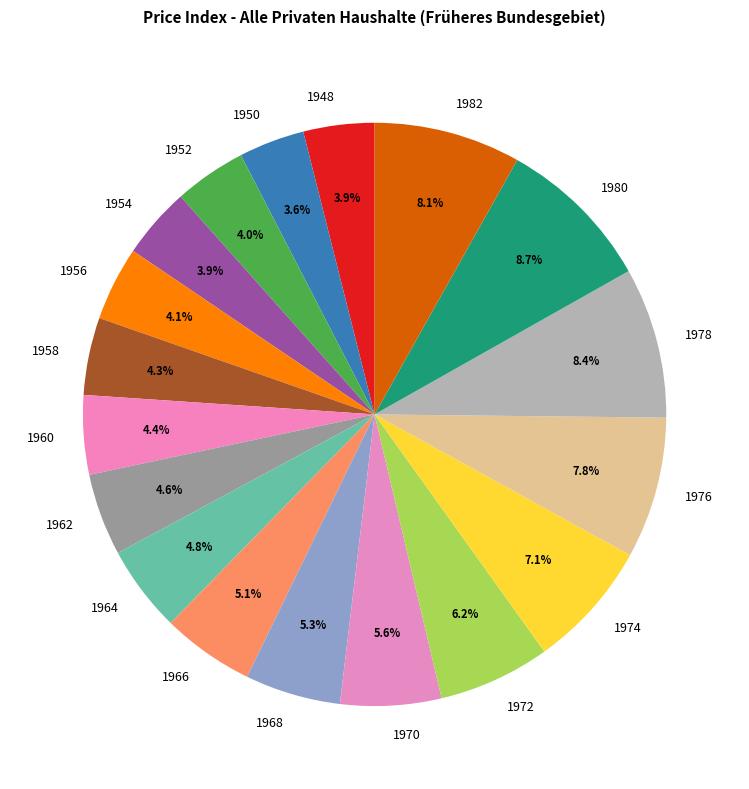

To the nearest percent, what is the difference between the 1972 and 1970 slice percentages?

1%